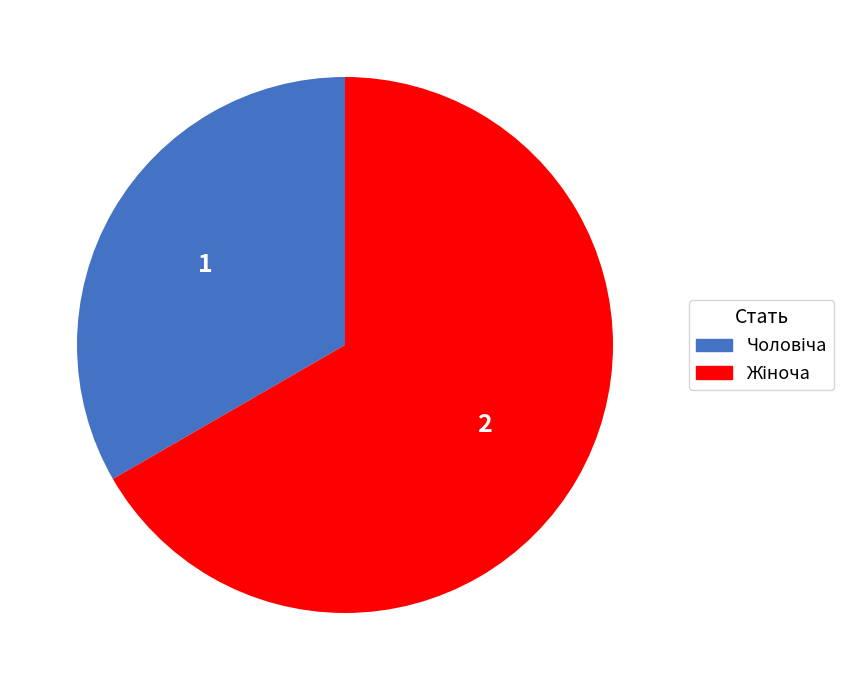

Which slice is the largest?

Жіноча